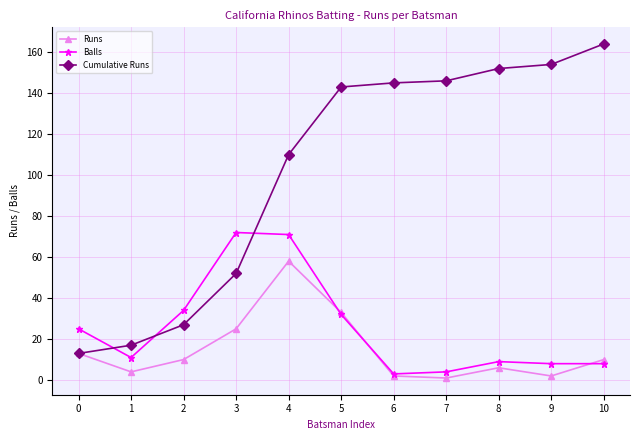

At which label is Cumulative Runs closest to 88?

4